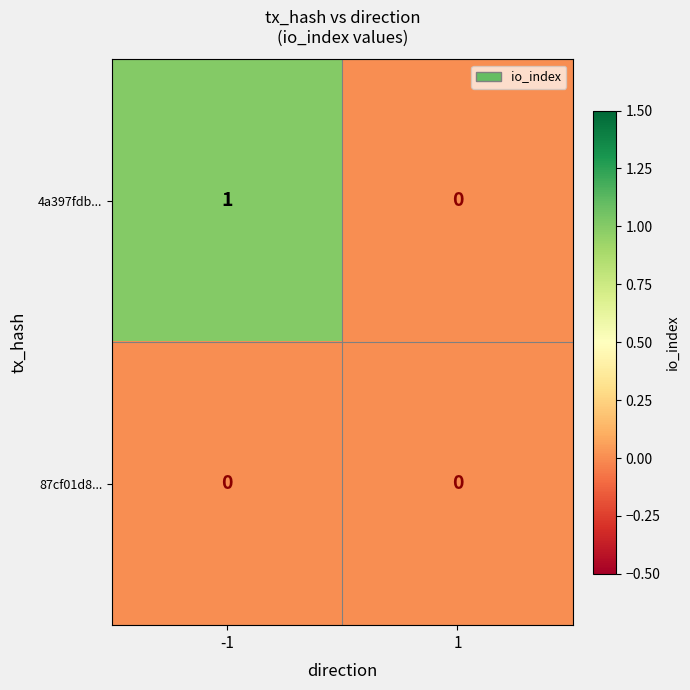

How many distinct data groups are displayed?

2